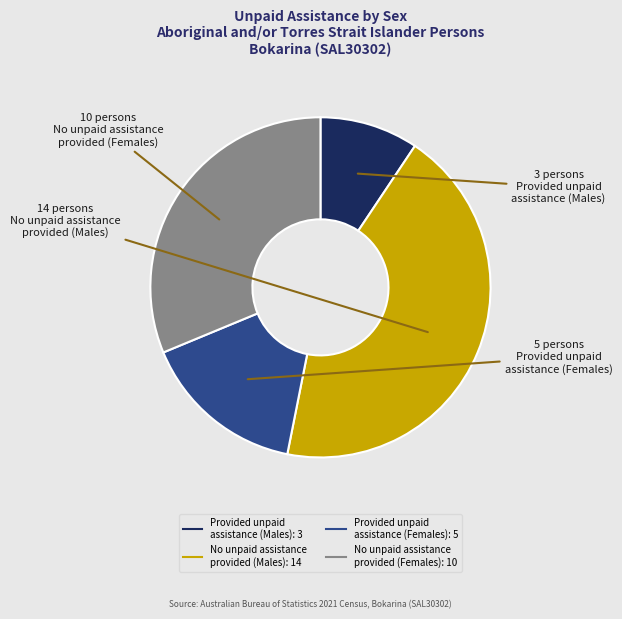

Is there any slice that represents more than half of the pie?

No